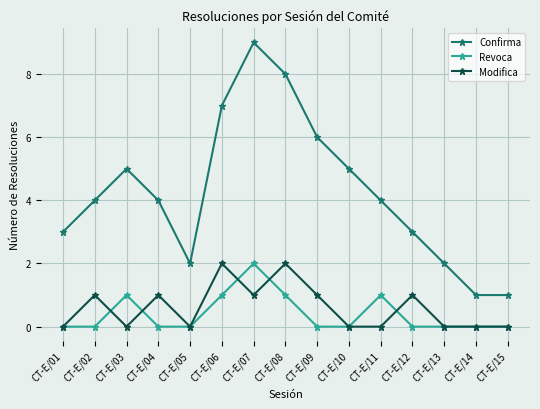

True or false: Revoca has a value of 0 at CT-E/15.

True